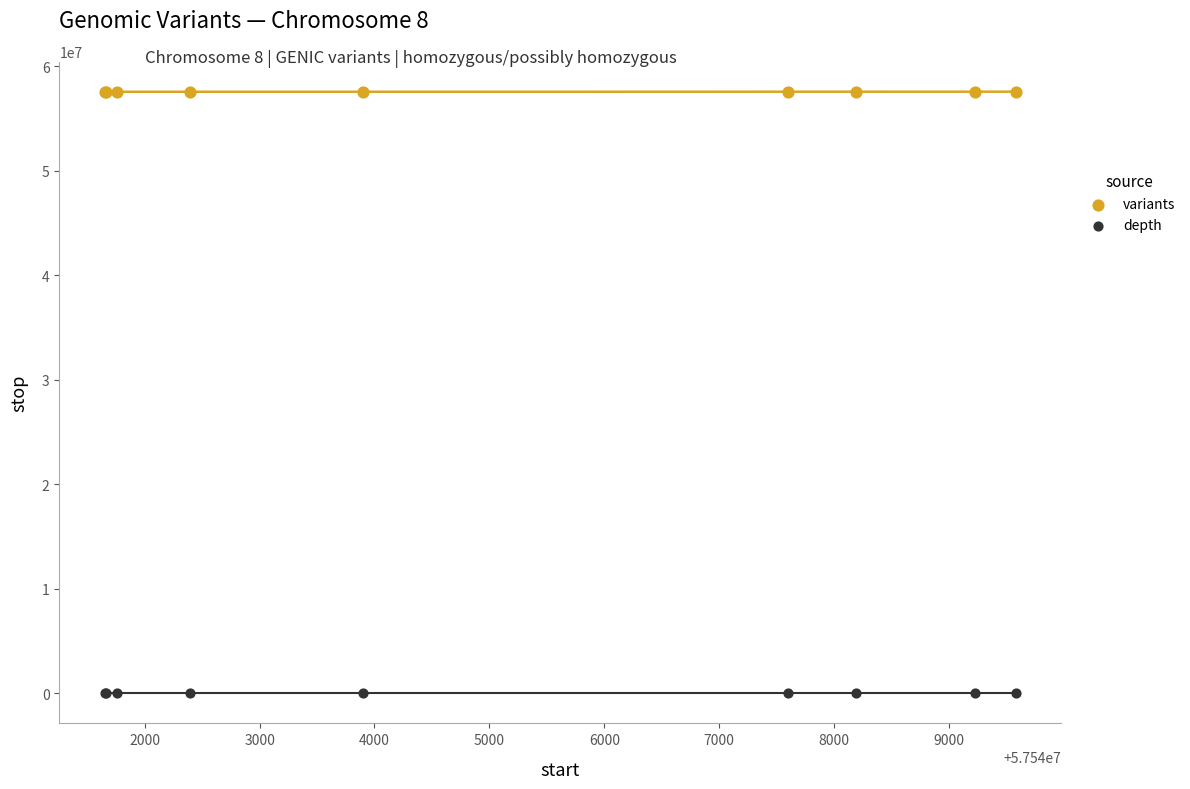

Which series reaches the maximum Y coordinate?

variants